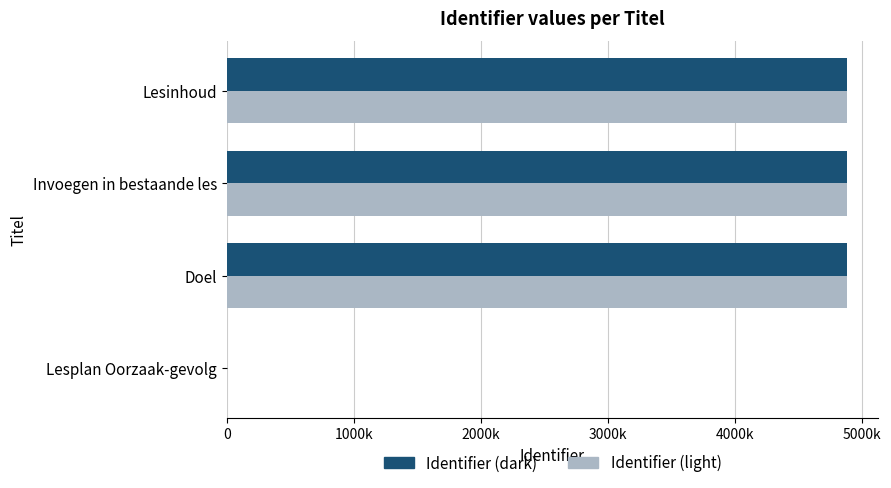

Reading left to right, list all the values displayed in this chart.

Identifier (dark): 0	4885538	4885539	4885540
Identifier (light): 0	4885538	4885539	4885540